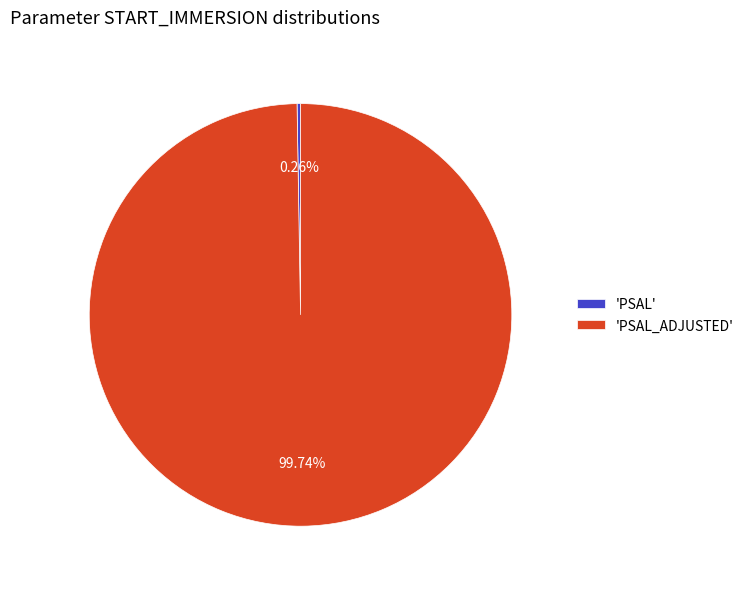

Does 'PSAL_ADJUSTED' represent more than half of the total?

Yes